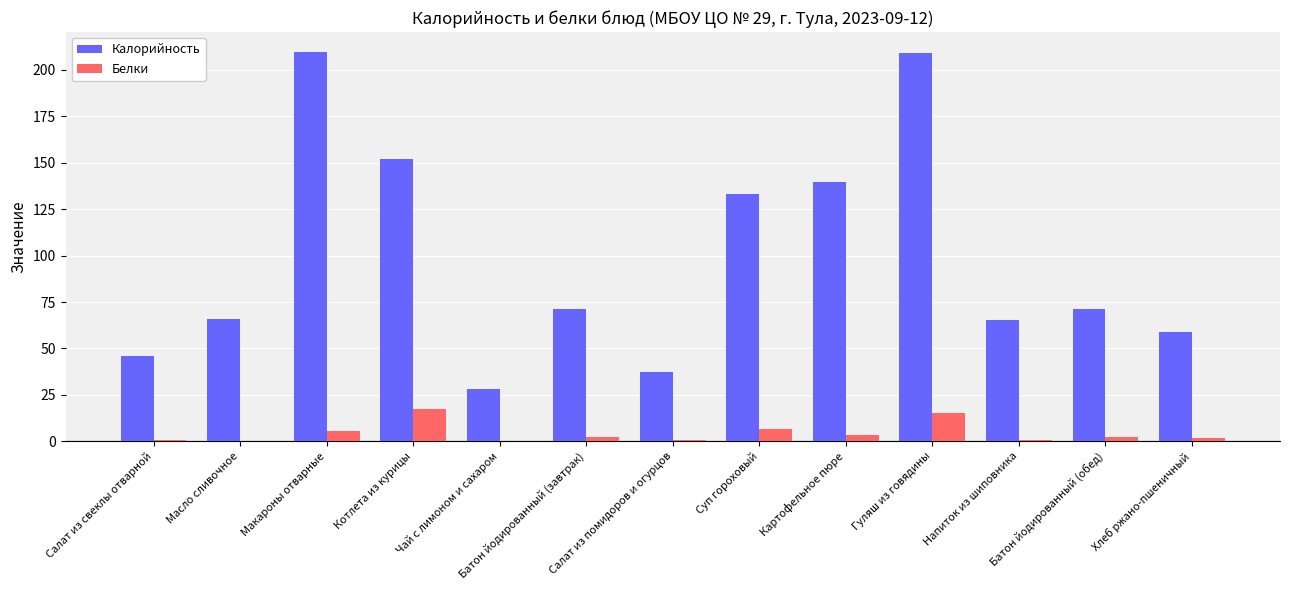

How many groups of bars are there?

13